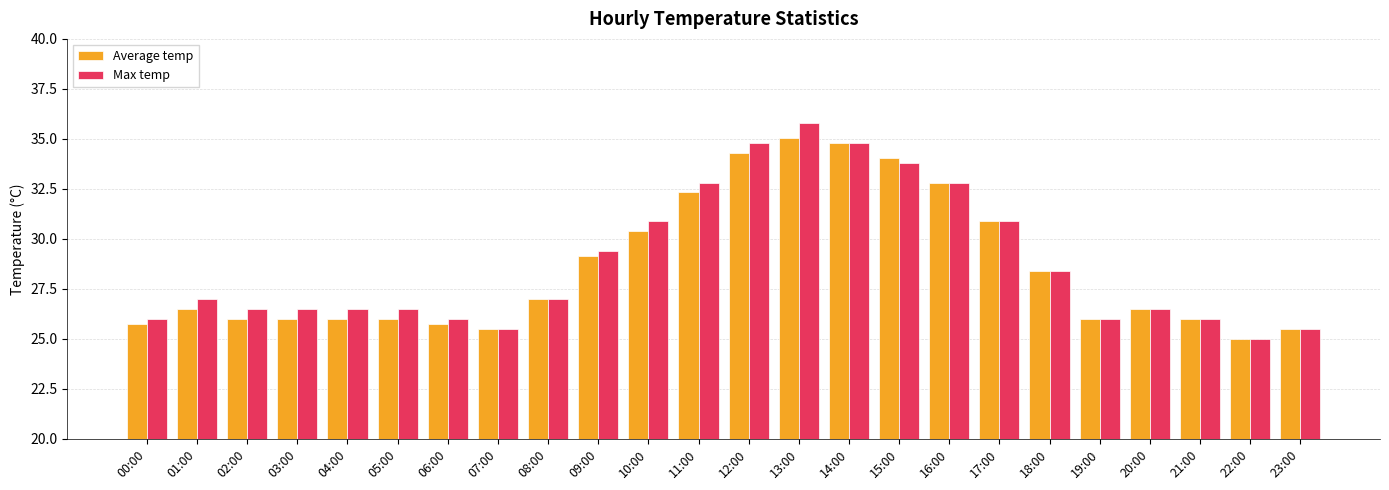

The Average temp series shows 7.1 at 00:00. True or false?

False